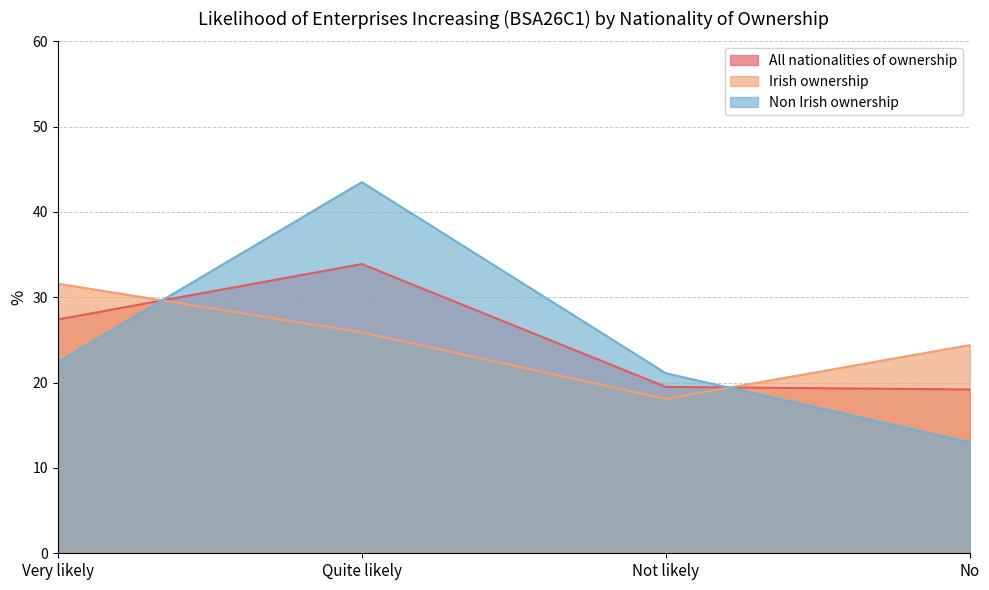

Between Quite likely and No, which is larger?

Quite likely